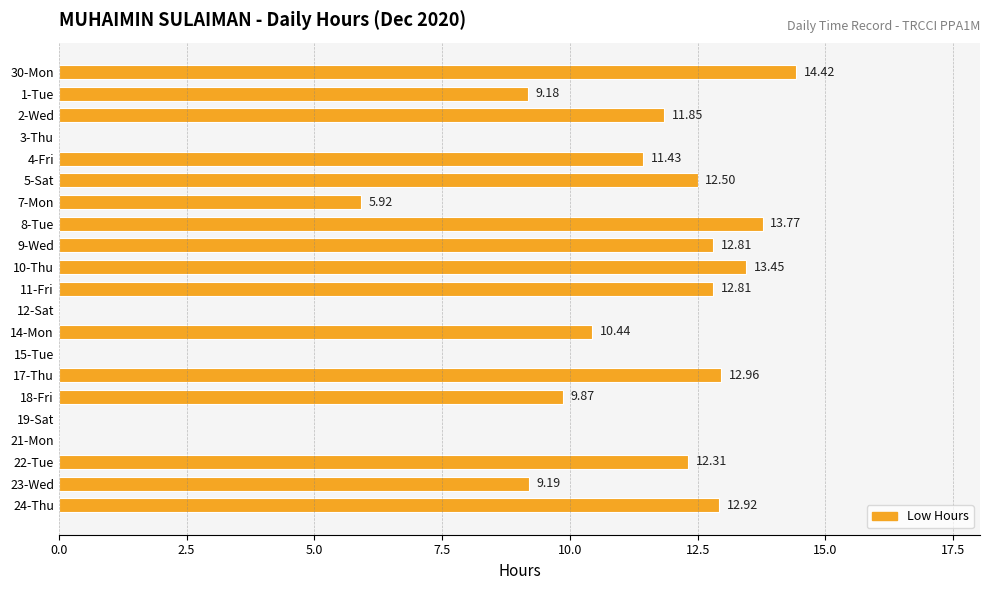

What is the sum of all values?

185.8